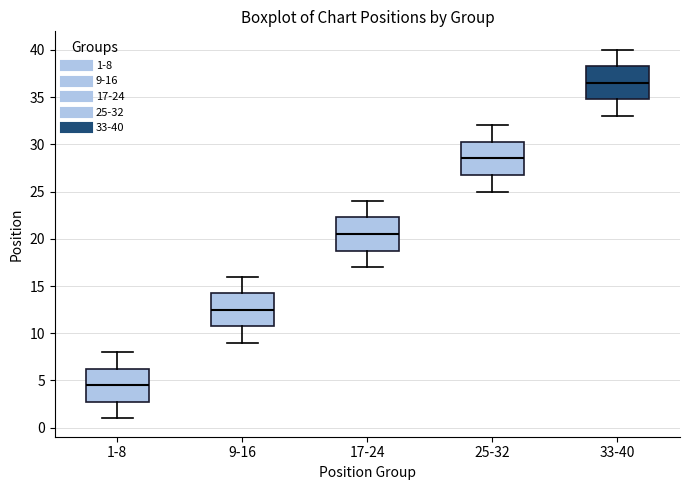

Reading left to right, transcribe this box plot: for each box, give where its median line is, the range the box spans, and where its two whiskers end, as read against the y-axis. The values are not printed on the chart, so give them approximately, as read against the axis.

1-8: median 4.5, box 3.0 to 6.5, whiskers 1.0 to 8.0
9-16: median 12.5, box 11.0 to 14.5, whiskers 9.0 to 16.0
17-24: median 20.5, box 19.0 to 22.5, whiskers 17.0 to 24.0
25-32: median 28.5, box 27.0 to 30.5, whiskers 25.0 to 32.0
33-40: median 36.5, box 35.0 to 38.5, whiskers 33.0 to 40.0